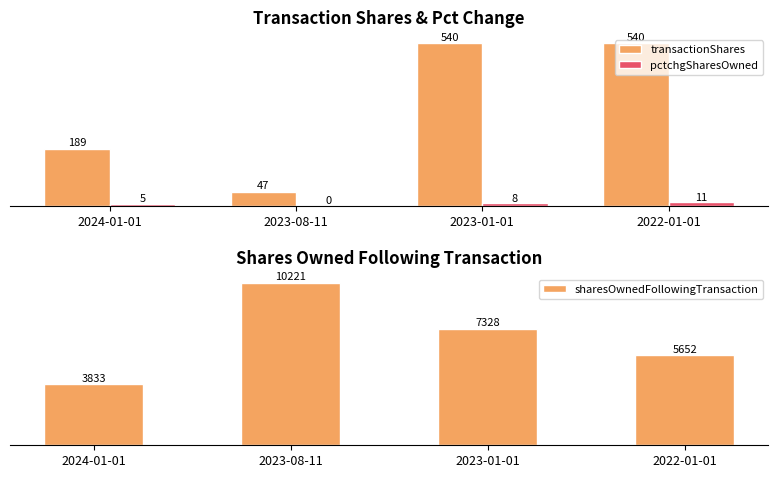

What is the label of the 4th bar from the right?

2024-01-01